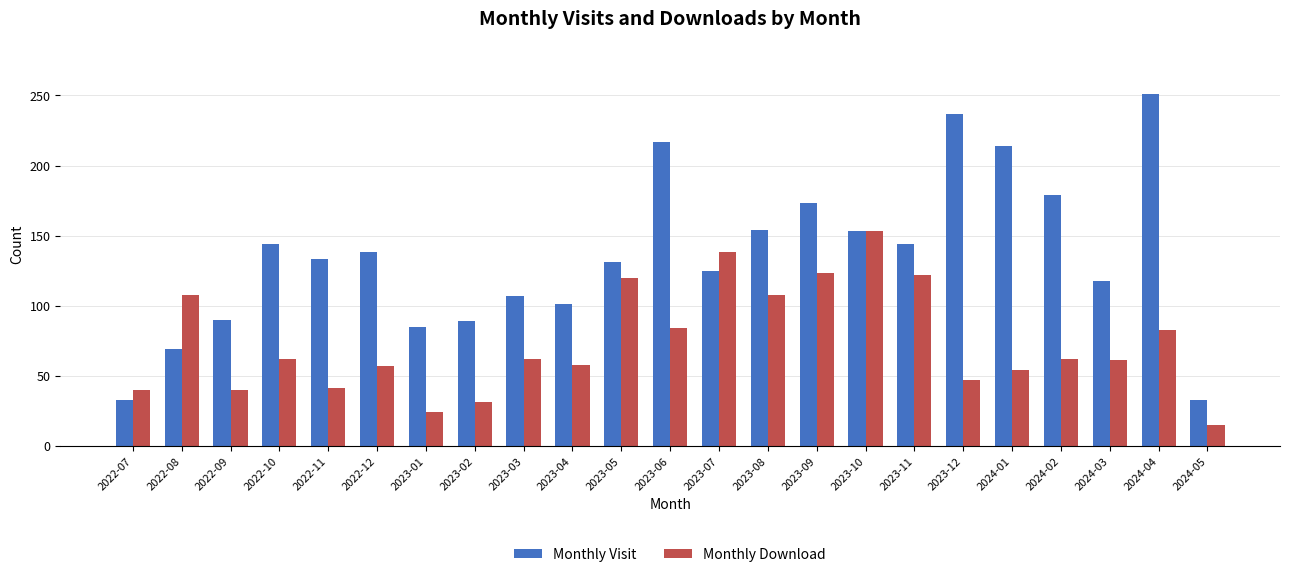

Which series has the largest total across all categories?

Monthly Visit